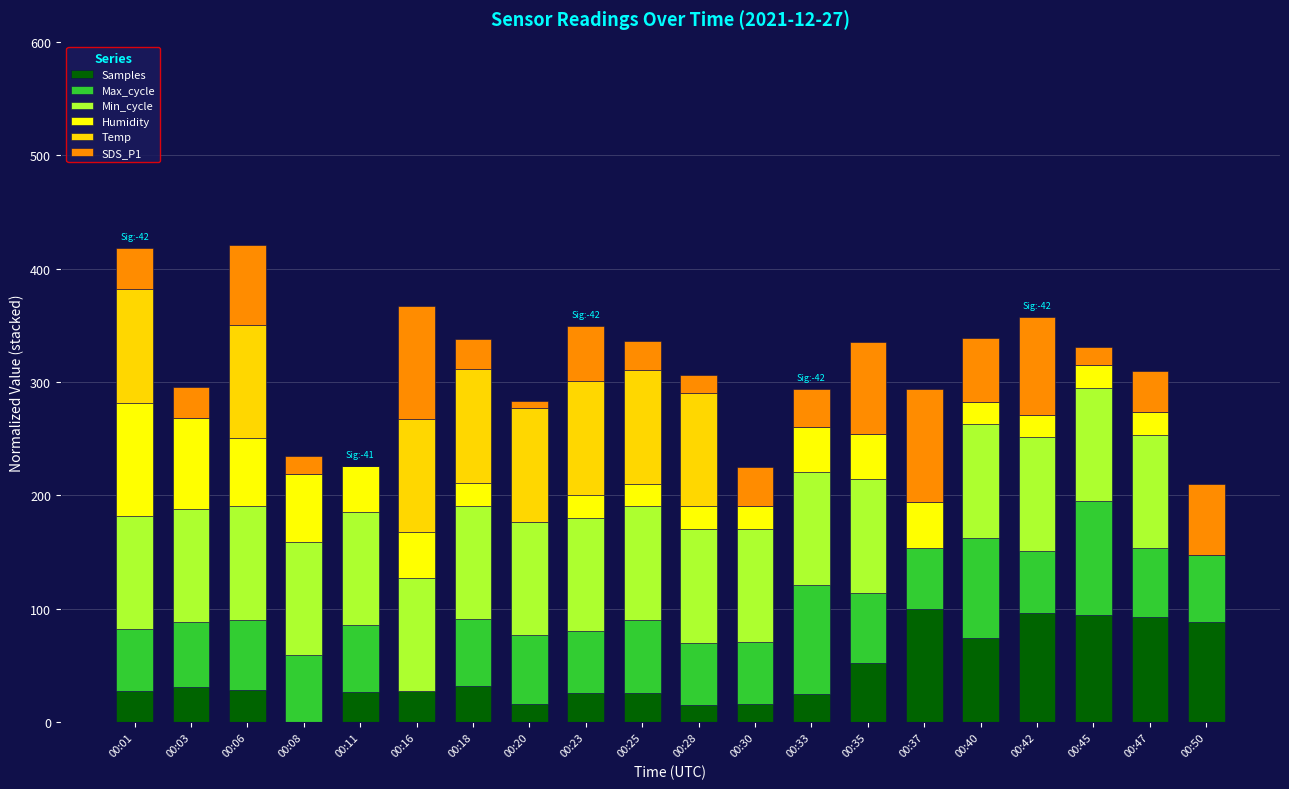

What is the total value across all series at 00:23?

349.1